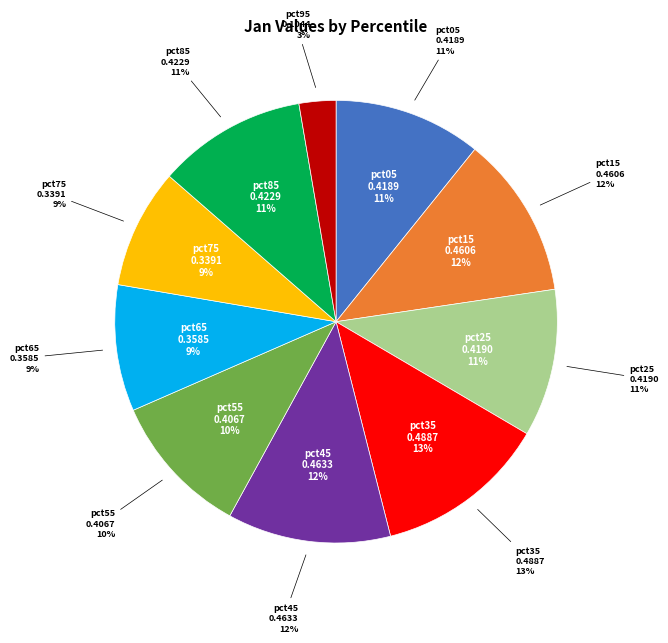

How many segments does this pie chart have?

10